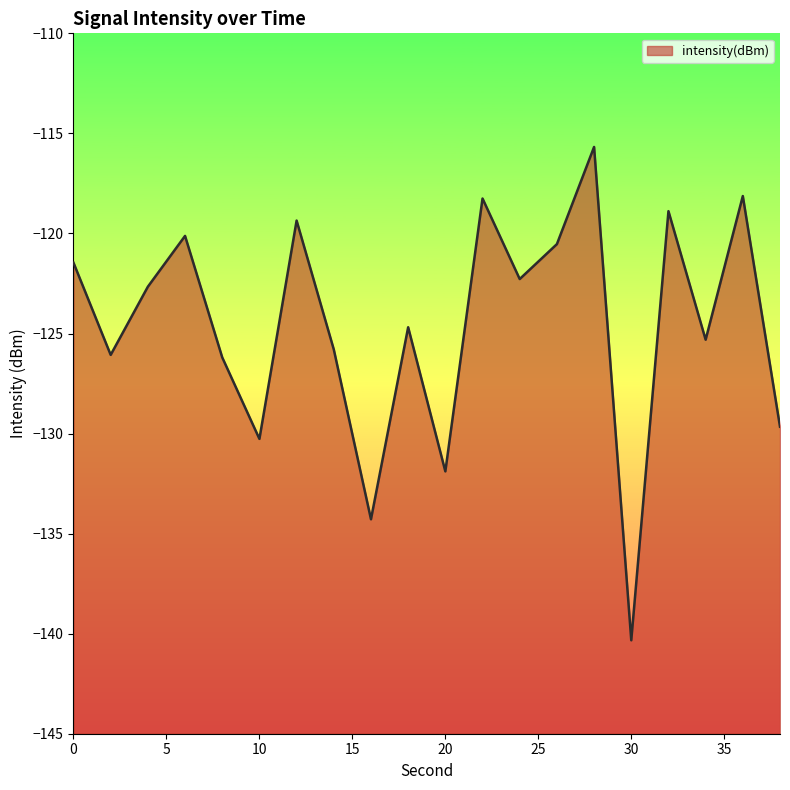

What is the sum of all values?

-2491.9